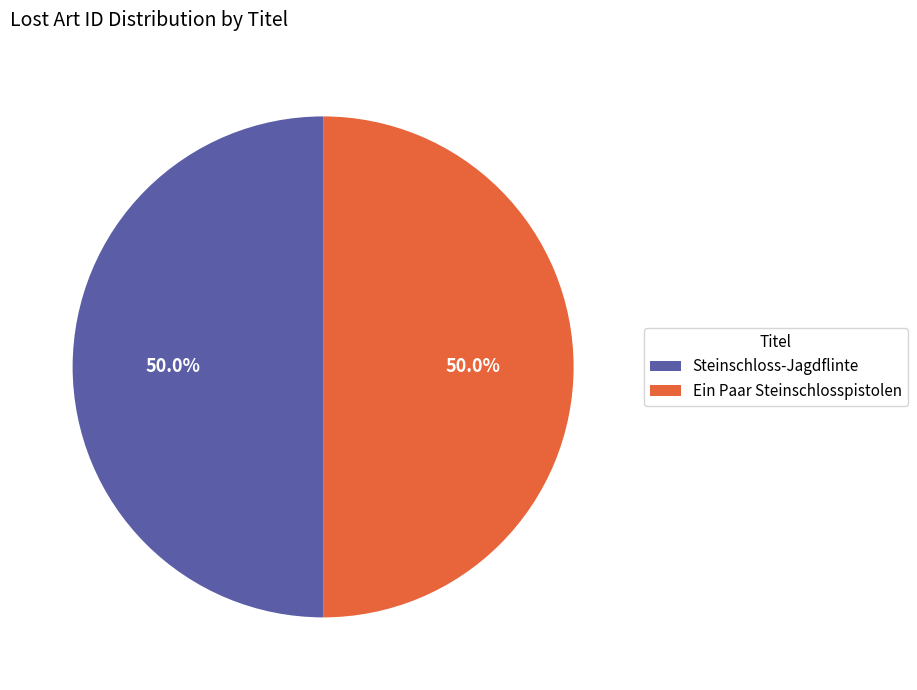

Approximately how many times larger is the value at Ein Paar Steinschlosspistolen compared to Steinschloss-Jagdflinte?

1.0